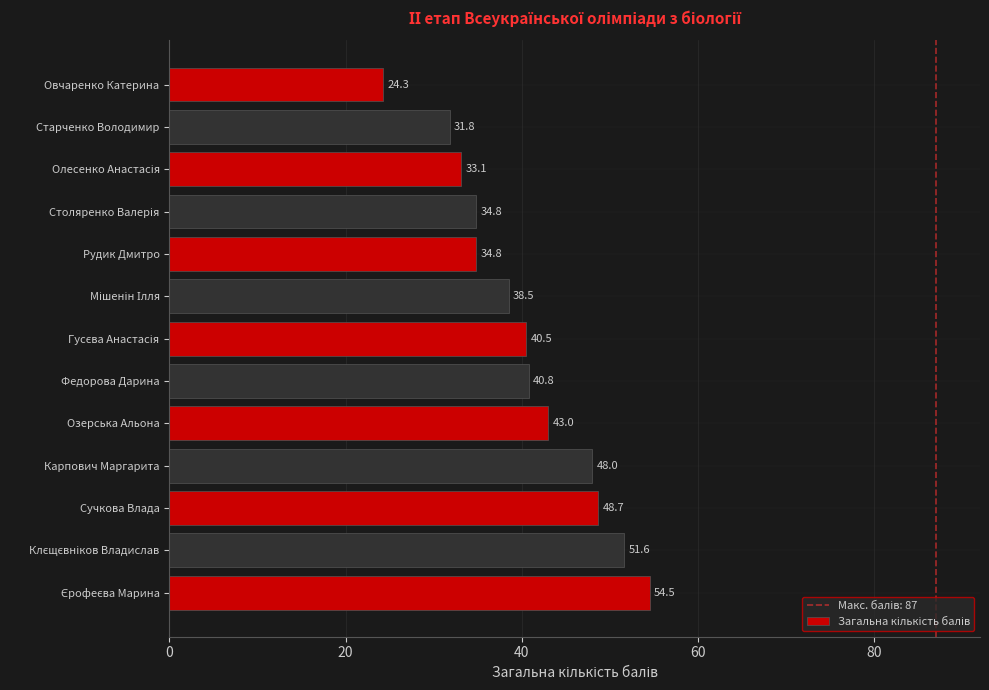

Which has a higher value, Озерська Альона or Сучкова Влада?

Сучкова Влада